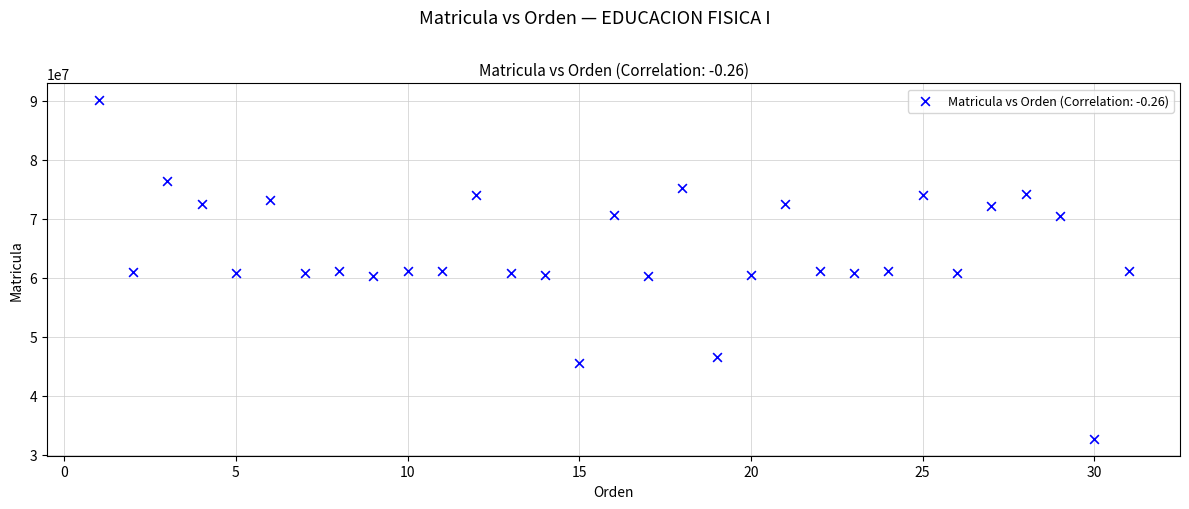

What is the range of X values (max minus min)?

30